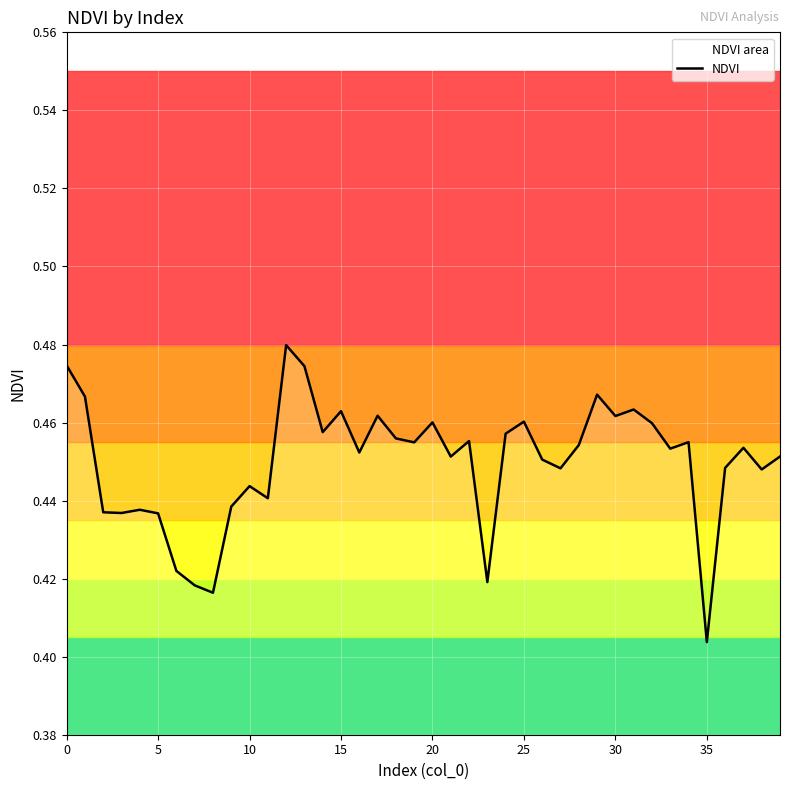

What is the value of the 10th point from the left?

0.4